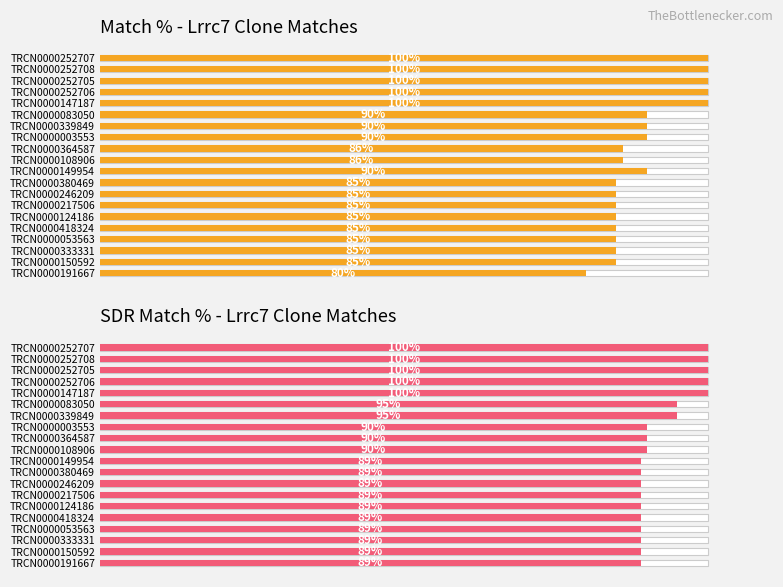

What is the value of the SDR Match % - Lrrc7 Clone Matches bar at the 13th from the left?

89